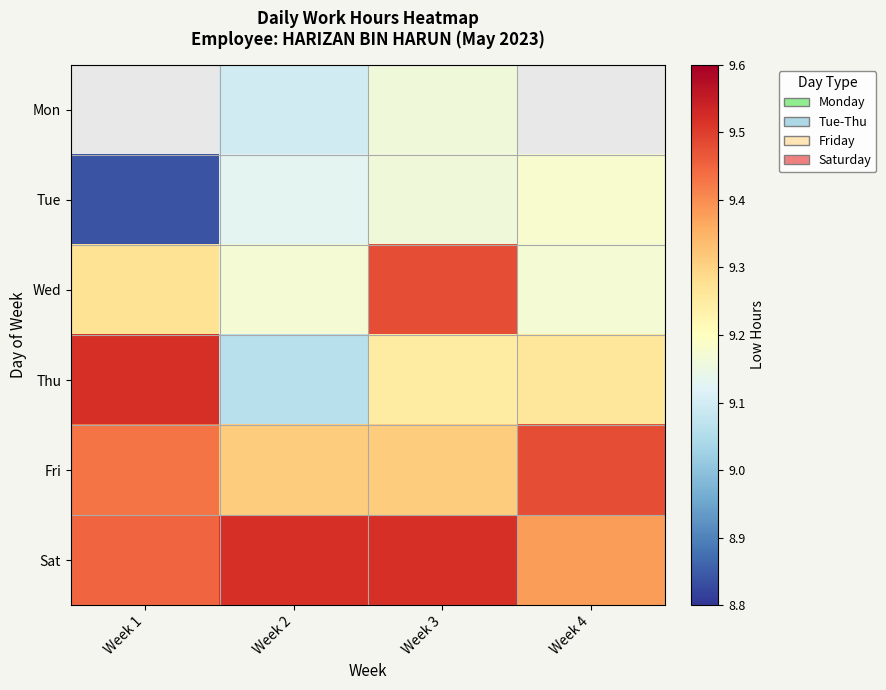

Which series changed the most between Week 1 and Week 3?

Tue